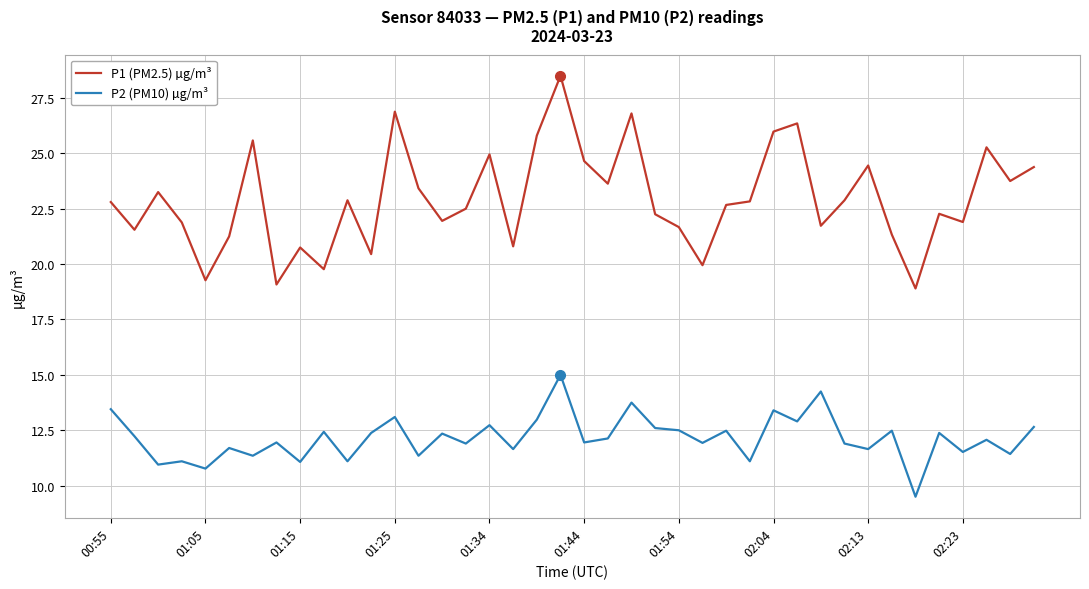

Rank the series by their maximum value, from highest to lowest.

P1 (PM2.5) µg/m³, P2 (PM10) µg/m³